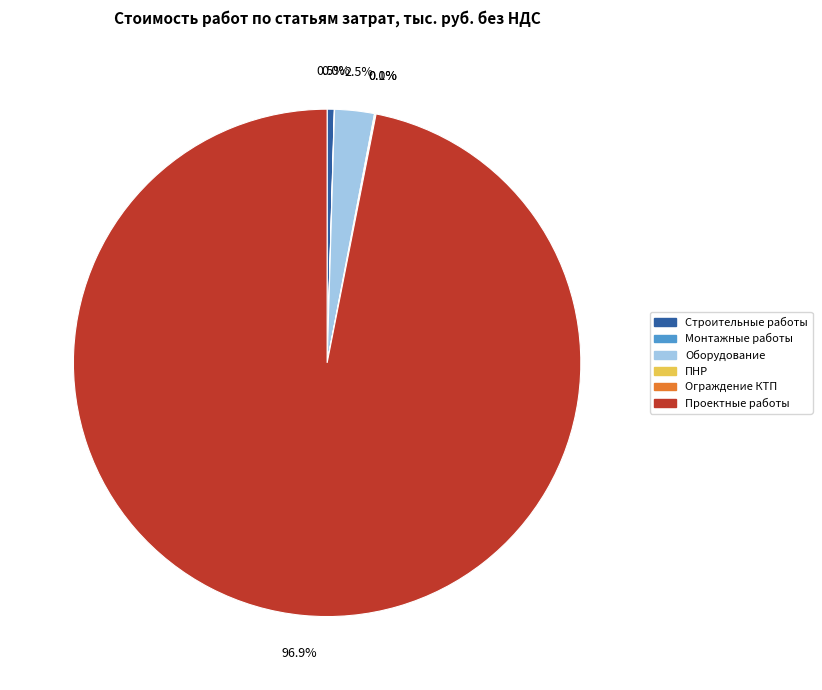

How much of the chart is everything except Оборудование?

97.5%